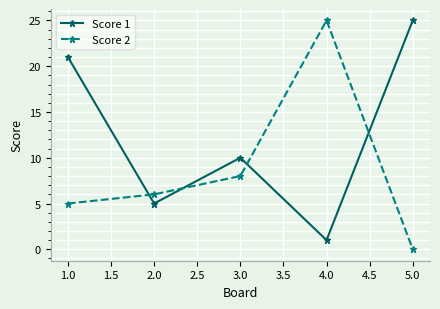

True or false: Score 1 and Score 2 cross at least once.

True